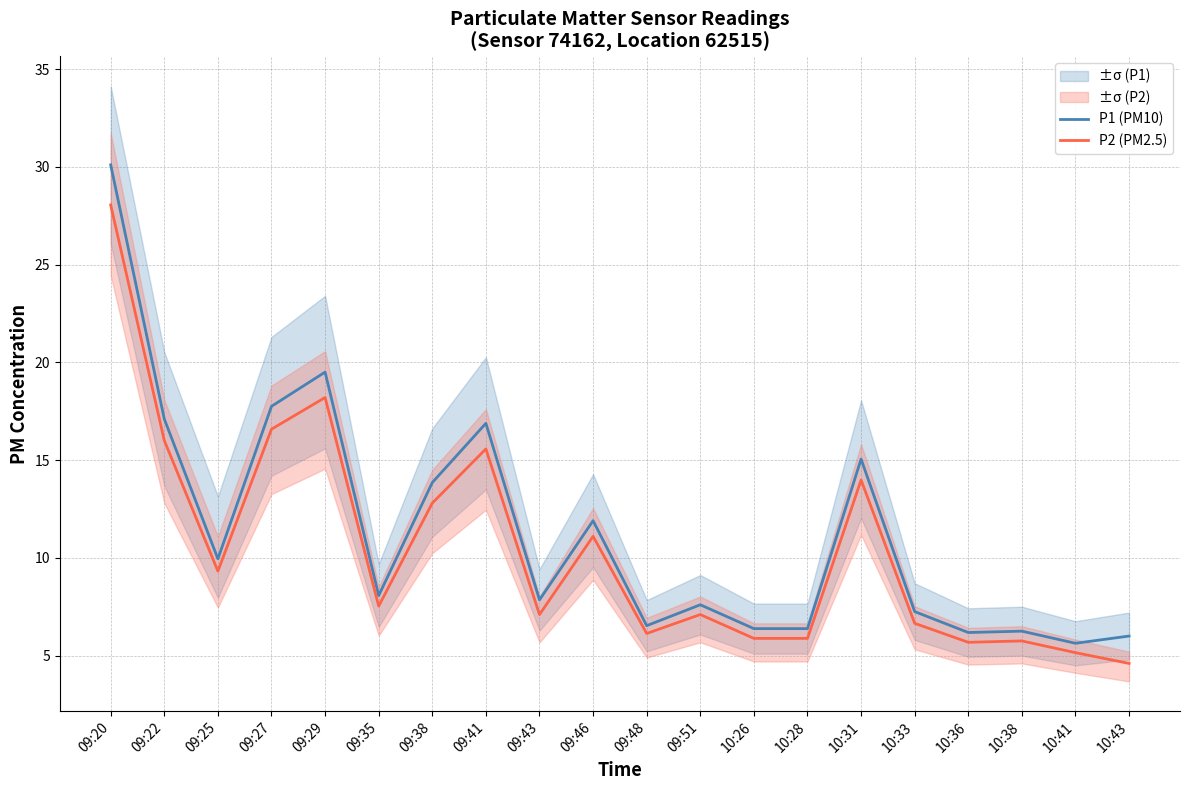

At which category does P1 (PM10) reach its first local valley?

09:25